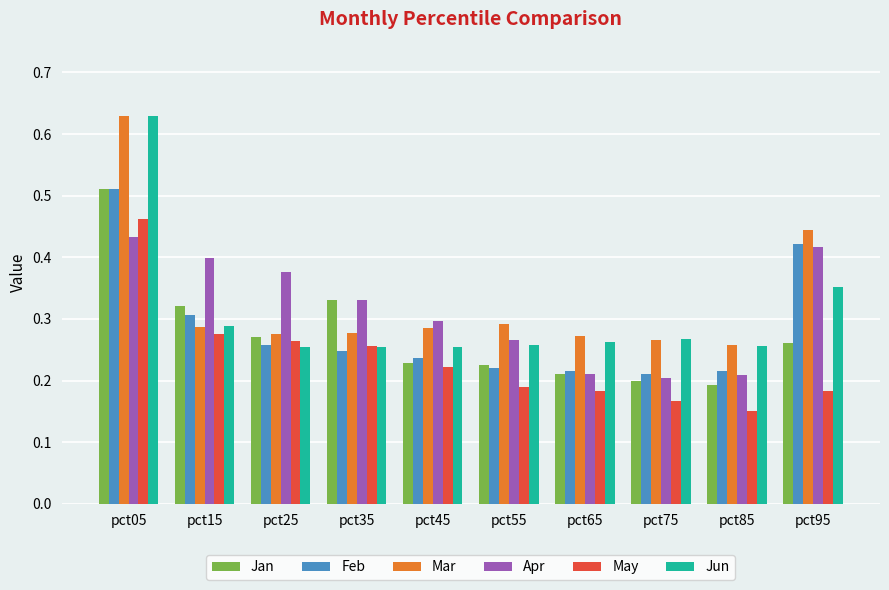

Which series has the widest spread of values?

Jun